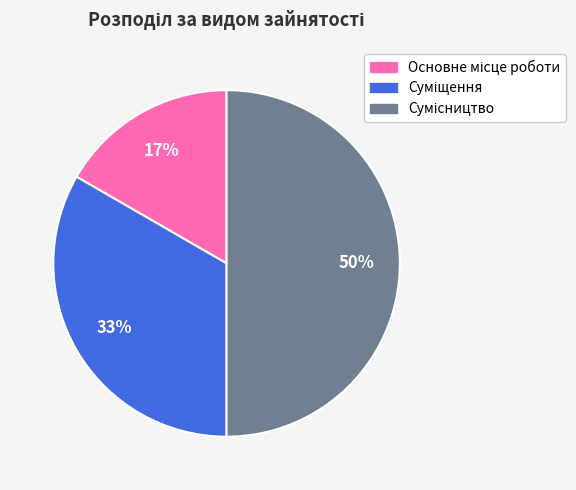

To the nearest percent, what is the difference between the largest and smallest slice percentages?

33%